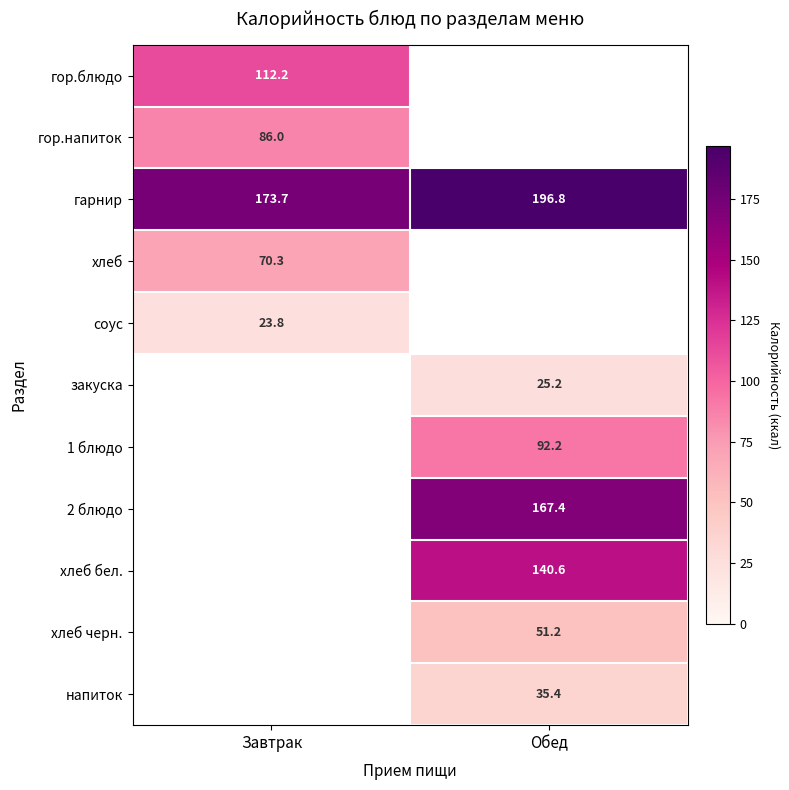

The гарнир series shows 284.3 at Завтрак. True or false?

False